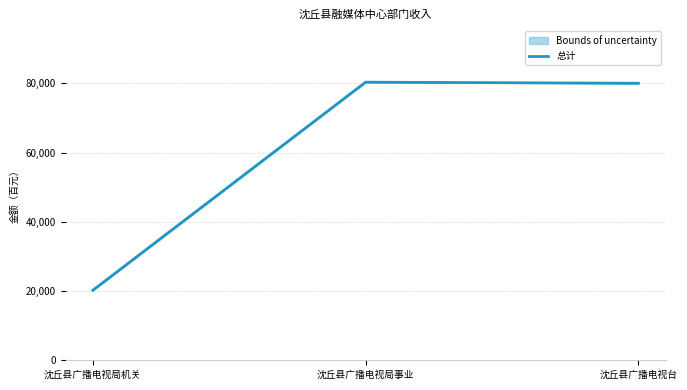

List the labels in order of value, largest first.

沈丘县广播电视局事业, 沈丘县广播电视台, 沈丘县广播电视局机关